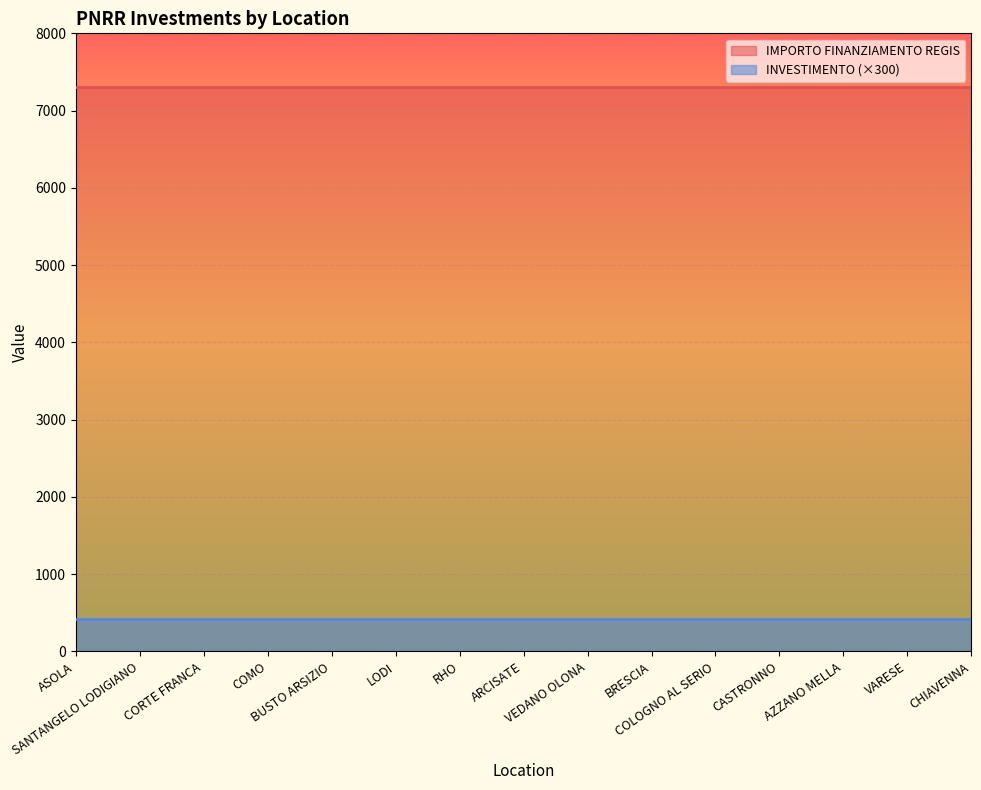

Which has a higher value, COLOGNO AL SERIO or CORTE FRANCA?

COLOGNO AL SERIO